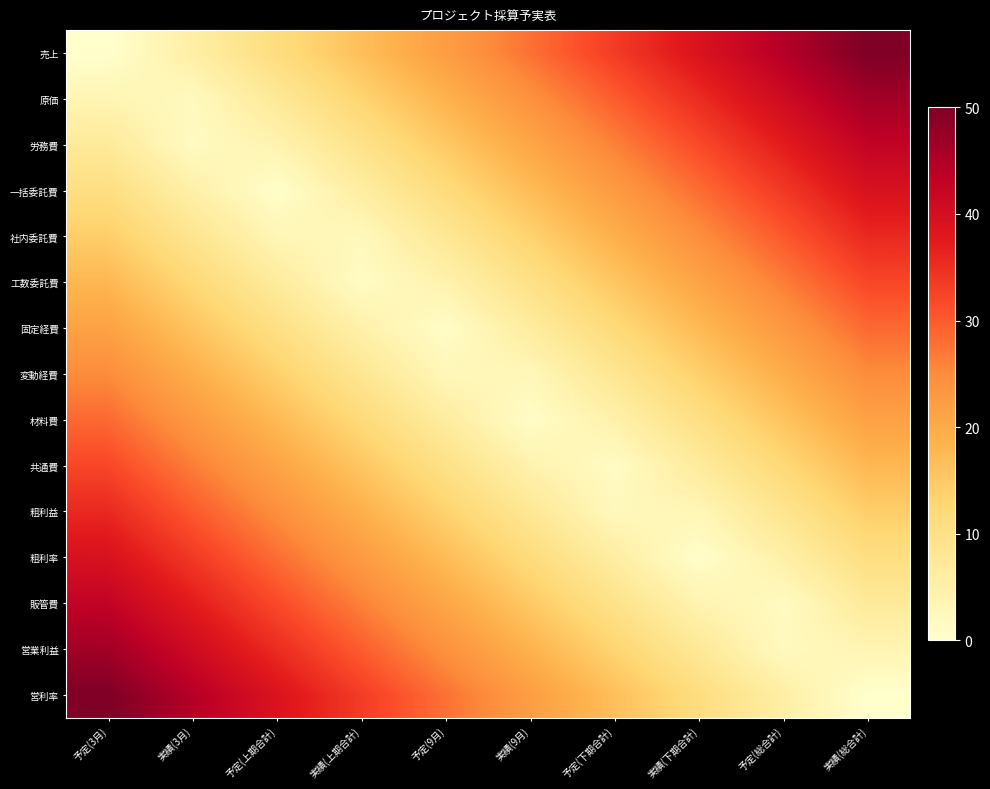

Which category has the lowest value across all series?

予定(3月)